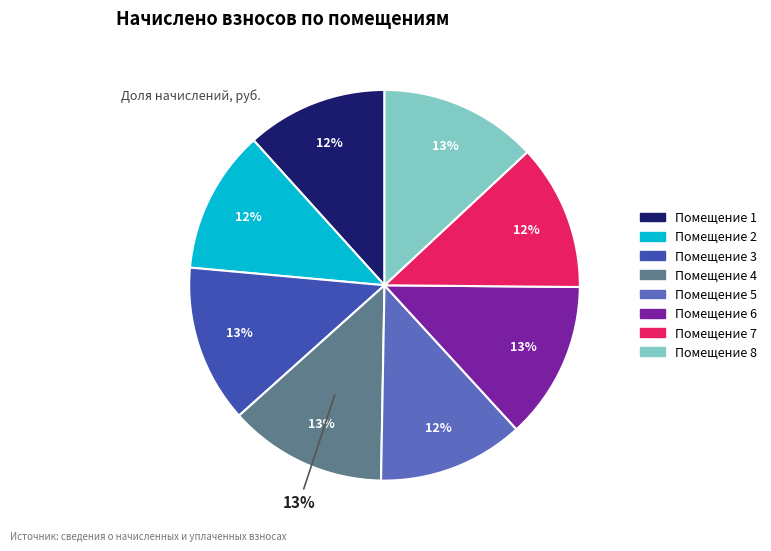

Combined, do 7 and 6 account for over 50%?

No